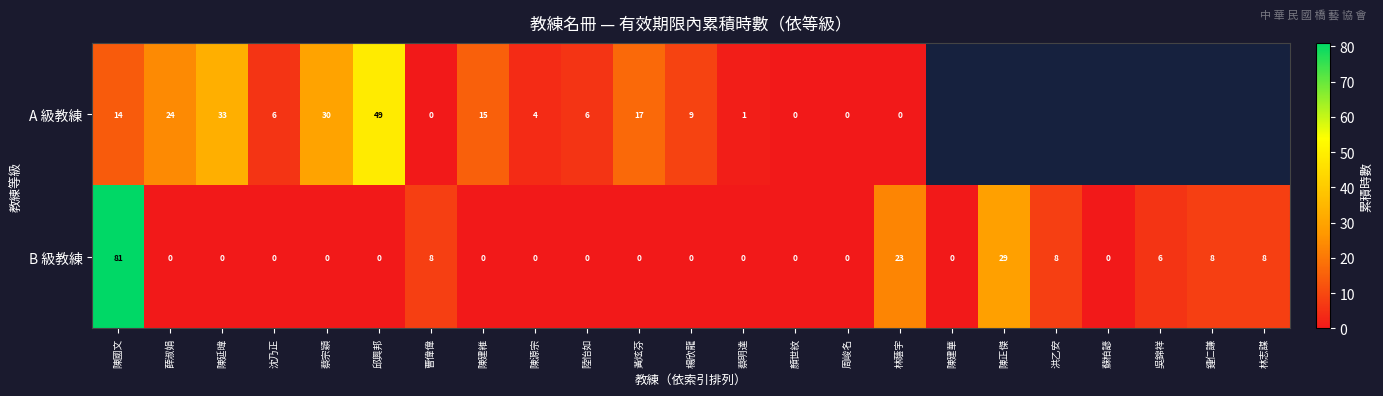

What is the spread (max minus min) of values at 曹偉偉?

8